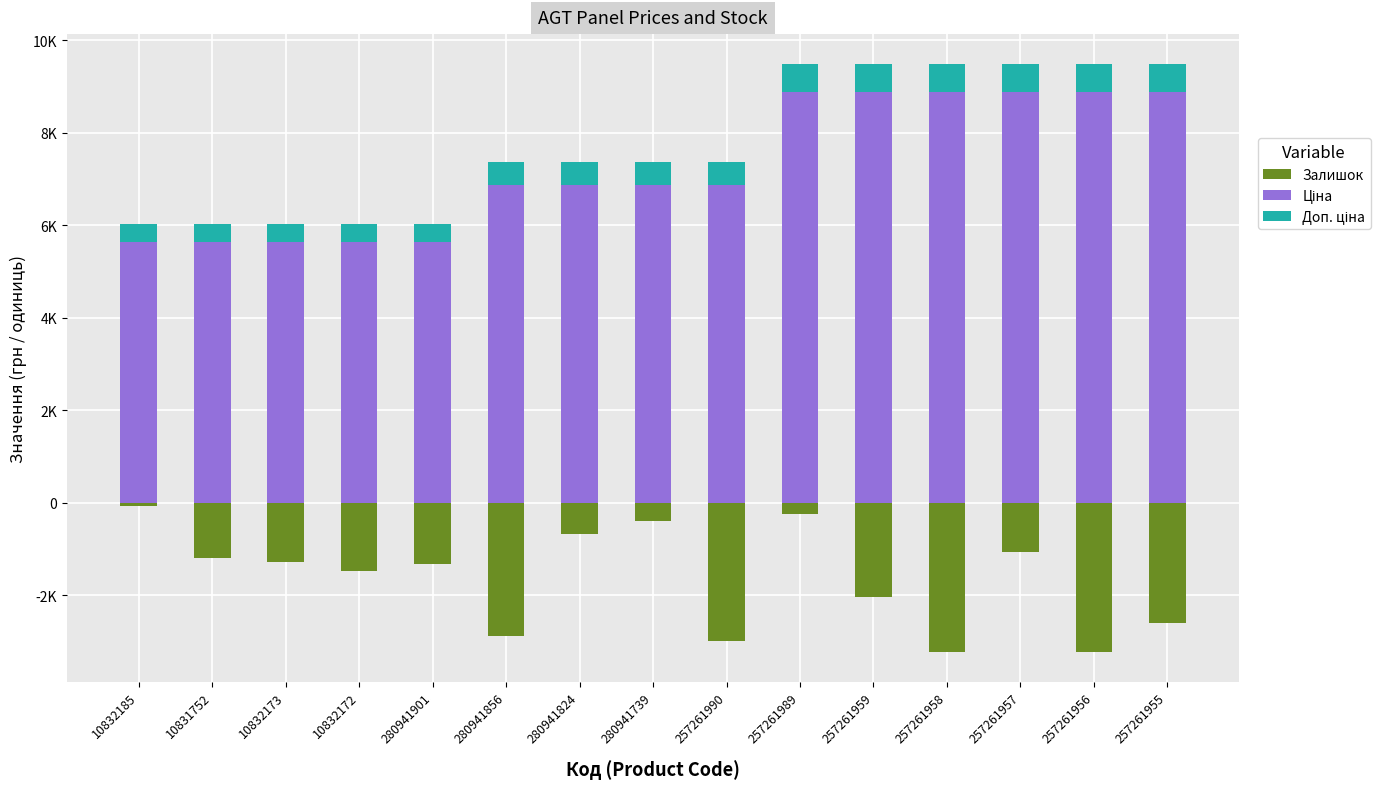

Reading right to left, what are all the values shown in this chart?

Залишок: 257261955=-2600.0	257261956=-3240.0	257261957=-1080.0	257261958=-3240.0	257261959=-2040.0	257261989=-240.0	257261990=-3000.0	280941739=-400.0	280941824=-680.0	280941856=-2880.0	280941901=-1320.0	10832172=-1480.0	10832173=-1280.0	10831752=-1200.0	10832185=-80.0
Ціна: 257261955=8874.6	257261956=8874.6	257261957=8874.6	257261958=8874.6	257261959=8874.6	257261989=8874.6	257261990=6879.5	280941739=6879.5	280941824=6879.5	280941856=6879.5	280941901=5636.0	10832172=5636.0	10832173=5636.0	10831752=5636.0	10832185=5636.0
Доп. ціна: 257261955=621.2	257261956=621.2	257261957=621.2	257261958=621.2	257261959=621.2	257261989=621.2	257261990=481.6	280941739=481.6	280941824=481.6	280941856=481.6	280941901=394.5	10832172=394.5	10832173=394.5	10831752=394.5	10832185=394.5